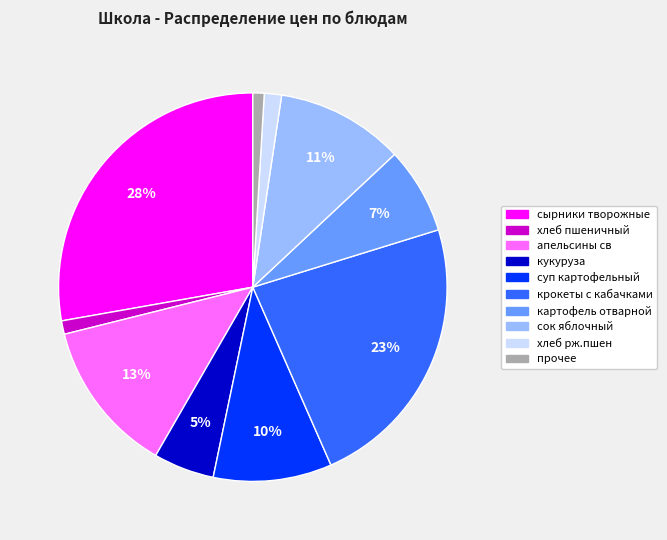

To the nearest percent, what is the average slice percentage?

10%